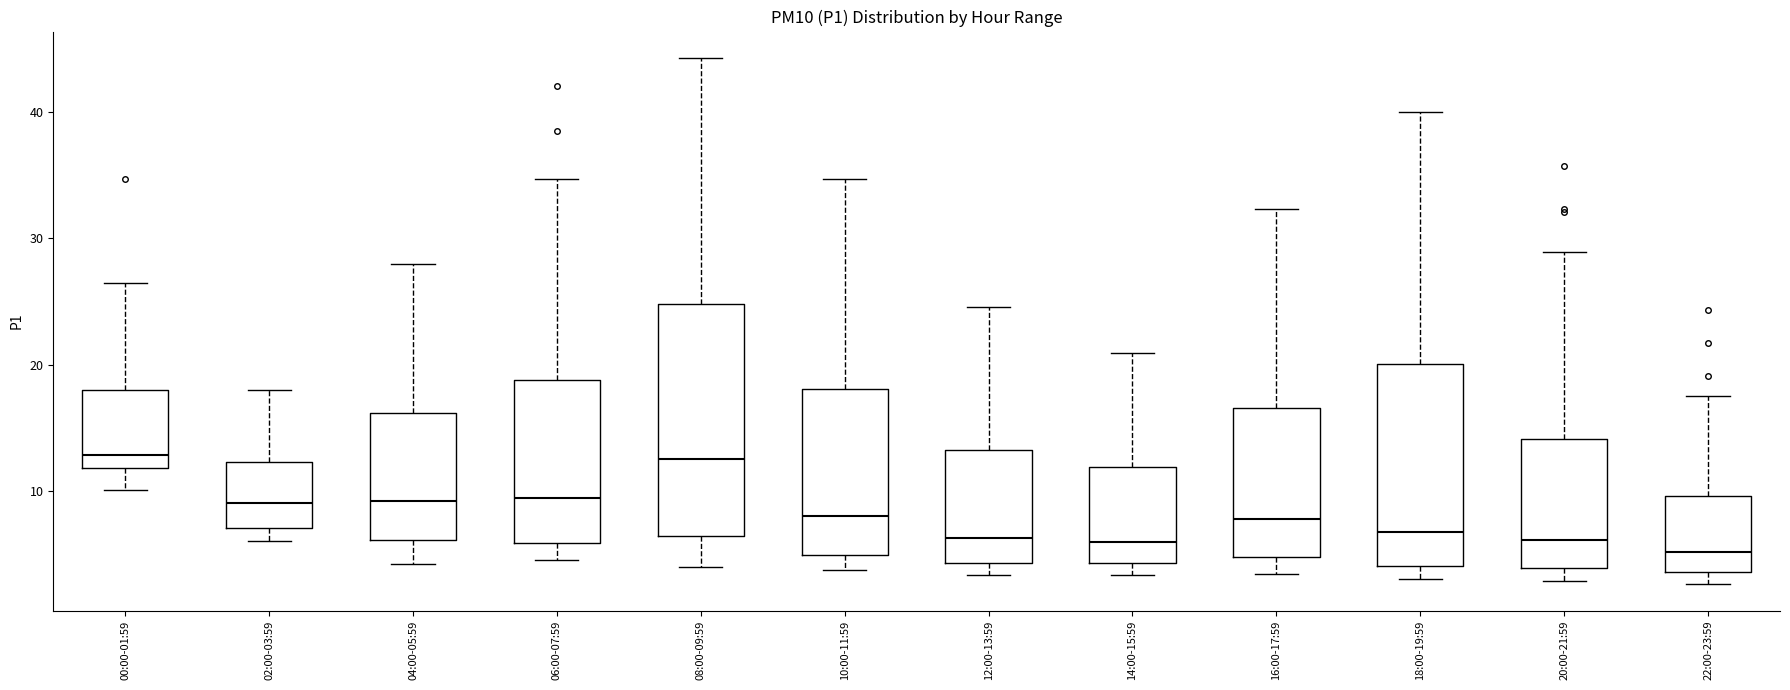

Reading left to right, transcribe this box plot: for each box, give where its median line is, the range the box spans, and where its two whiskers end, as read against the y-axis. The values are not printed on the chart, so give them approximately, as read against the axis.

00:00-01:59: median 13, box 12 to 18, whiskers 10 to 27
02:00-03:59: median 9, box 7 to 12, whiskers 6 to 18
04:00-05:59: median 9, box 6 to 16, whiskers 4 to 28
06:00-07:59: median 9, box 6 to 19, whiskers 5 to 35
08:00-09:59: median 13, box 6 to 25, whiskers 4 to 44
10:00-11:59: median 8, box 5 to 18, whiskers 4 to 35
12:00-13:59: median 6, box 4 to 13, whiskers 3 to 25
14:00-15:59: median 6, box 4 to 12, whiskers 3 to 21
16:00-17:59: median 8, box 5 to 17, whiskers 3 to 32
18:00-19:59: median 7, box 4 to 20, whiskers 3 to 40
20:00-21:59: median 6, box 4 to 14, whiskers 3 to 29
22:00-23:59: median 5, box 4 to 10, whiskers 3 to 18